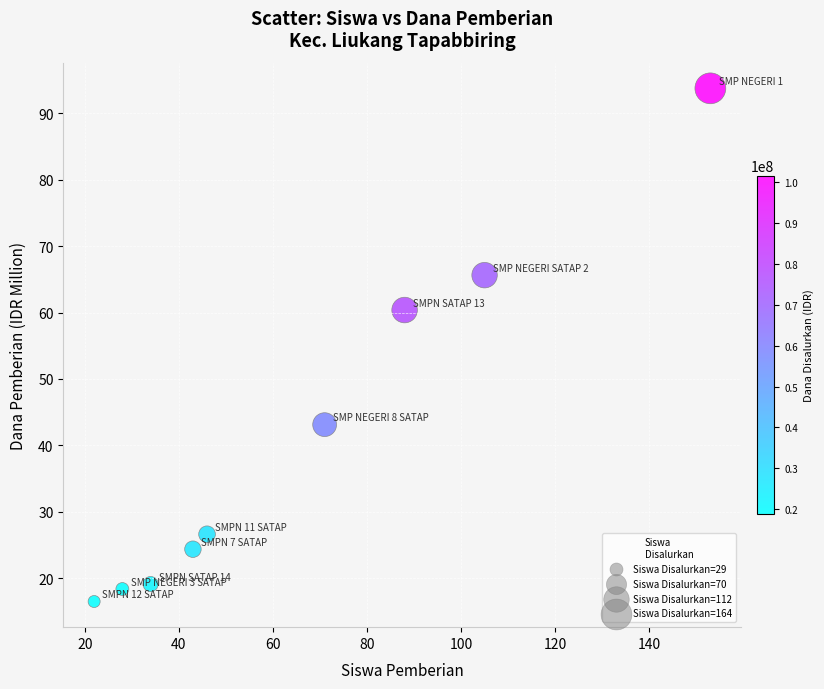

What is the range of X values (max minus min)?

131.0